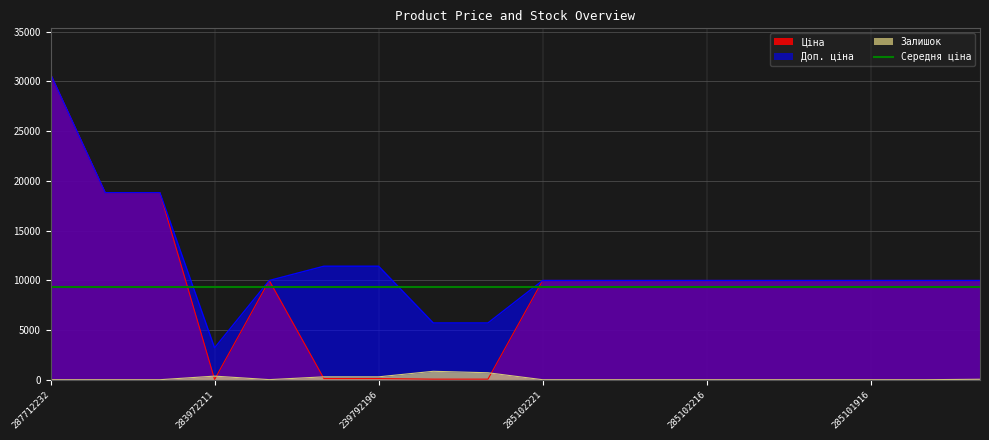

Rank the series by their maximum value, from highest to lowest.

Ціна, Доп. ціна, Залишок